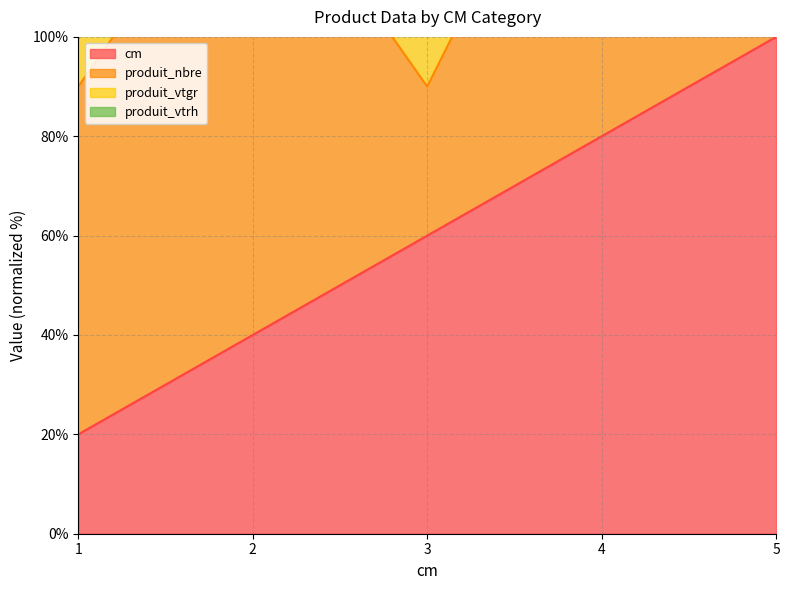

Does the chart have visible grid lines?

Yes